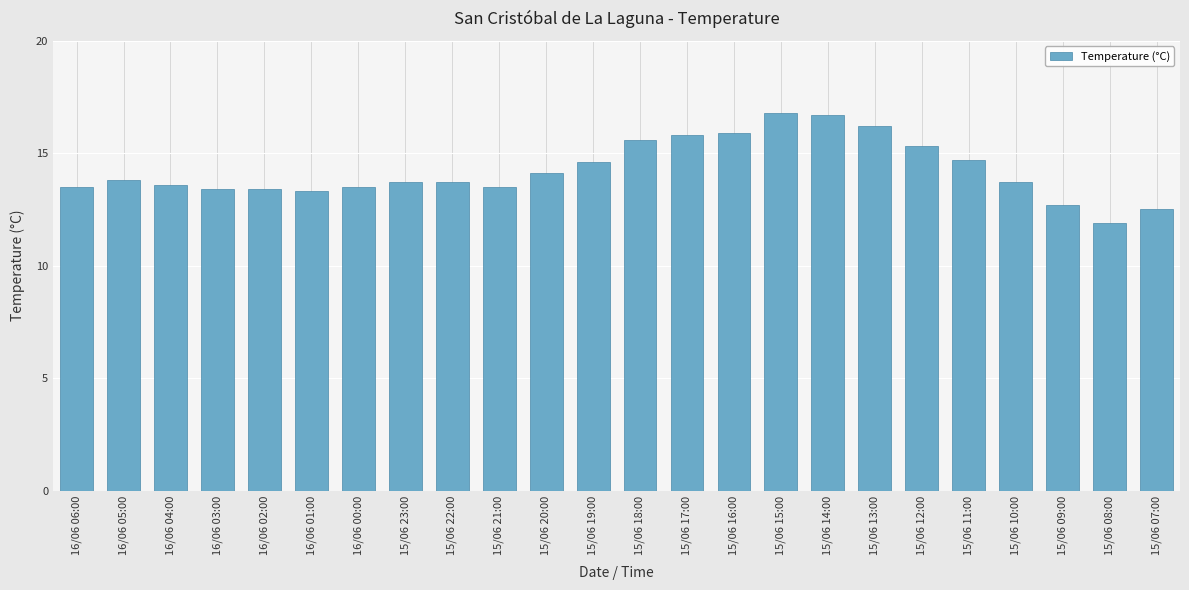

What position from the left is 15/06 09:00?

22